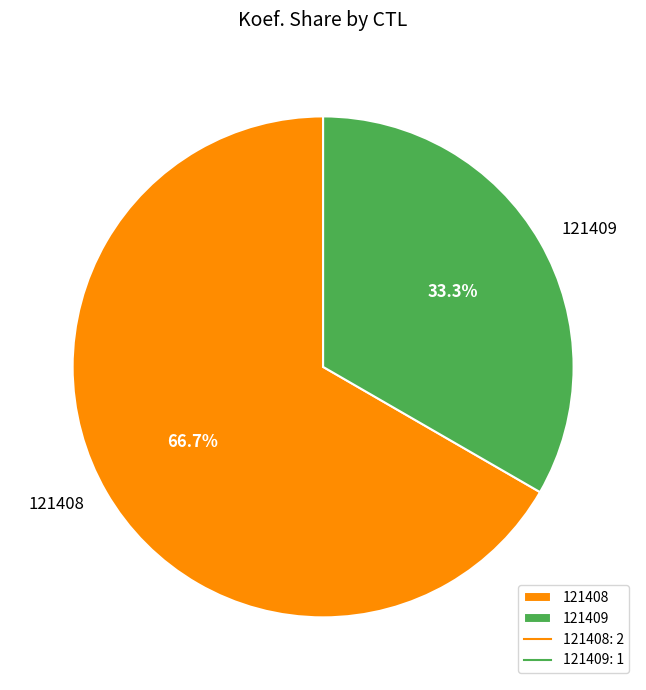

Which category has the smallest portion of the pie?

121409